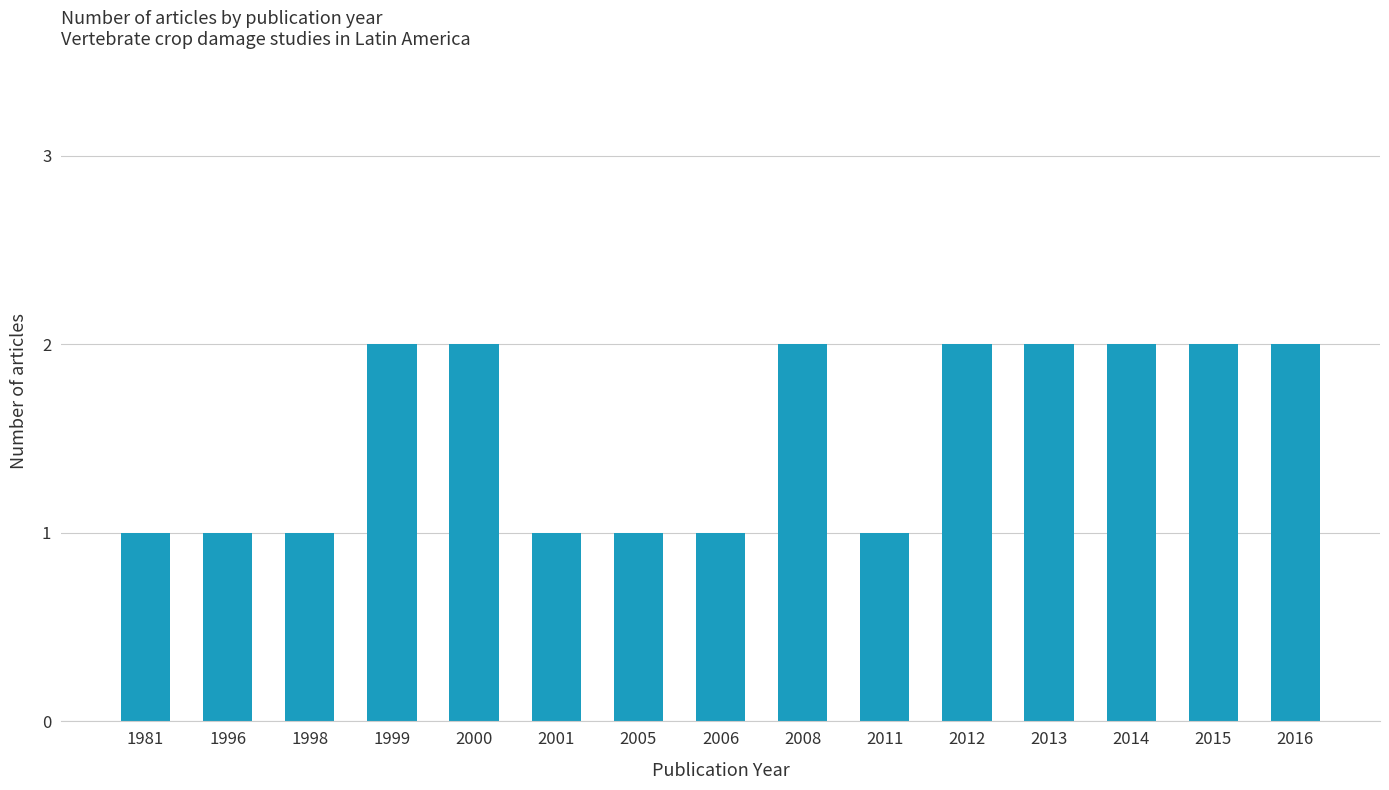

Are the bars grouped side by side (vs. stacked)?

No